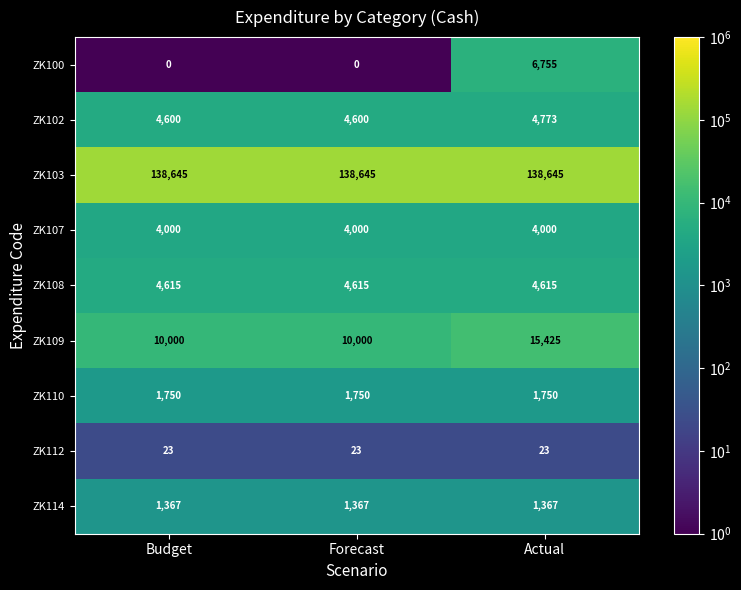

Is it true that ZK112 equals 23 at Budget?

True